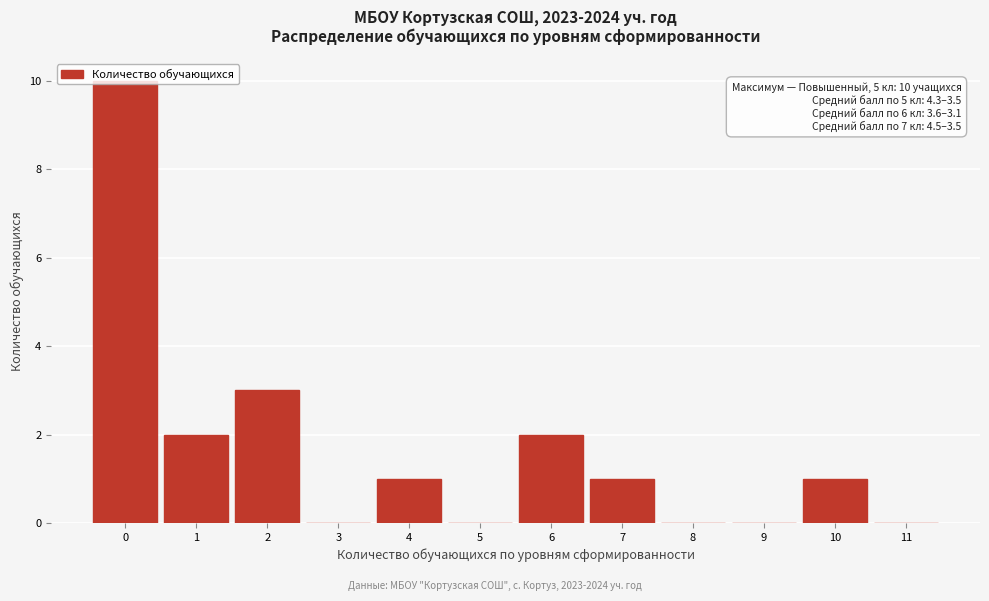

Which range on the x-axis has the tallest bar?

-0.5 to 0.5